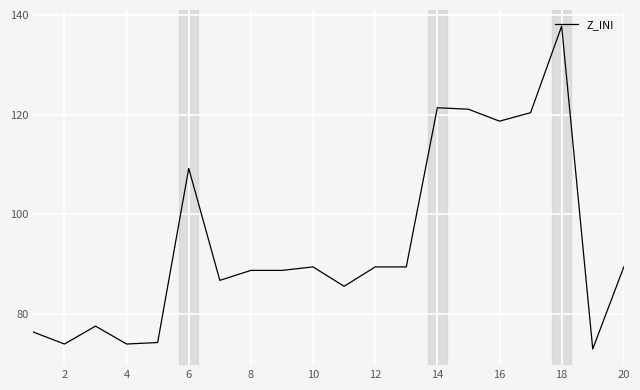

Does the chart display data point markers on the line(s)?

No